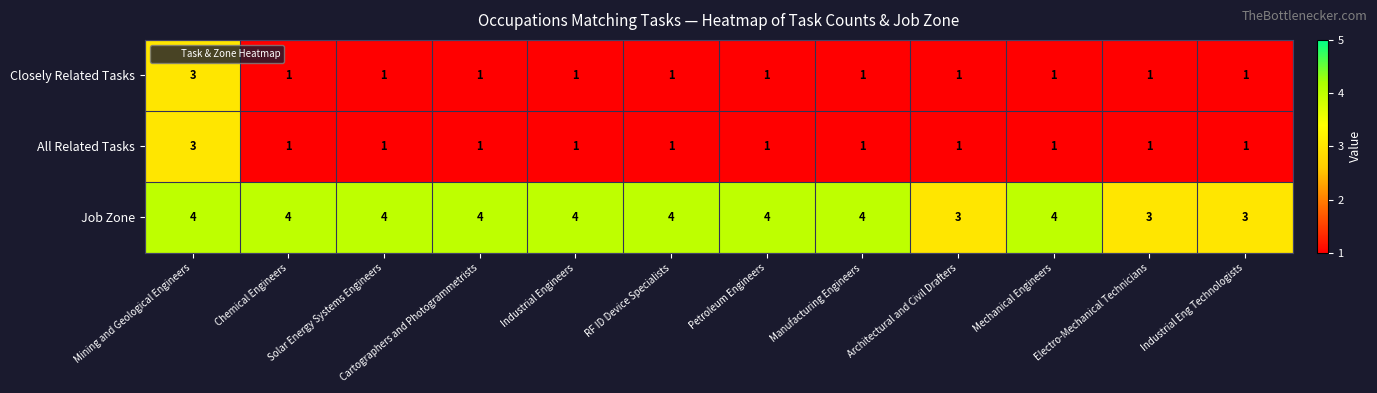

What is the spread (max minus min) of values at RF ID Device Specialists?

3